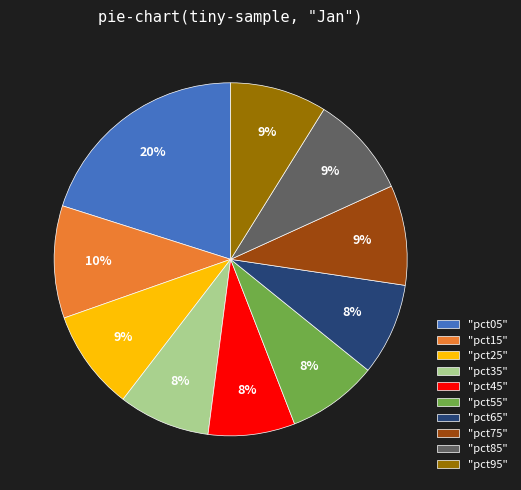

What is the largest slice in the pie chart?

"pct05"